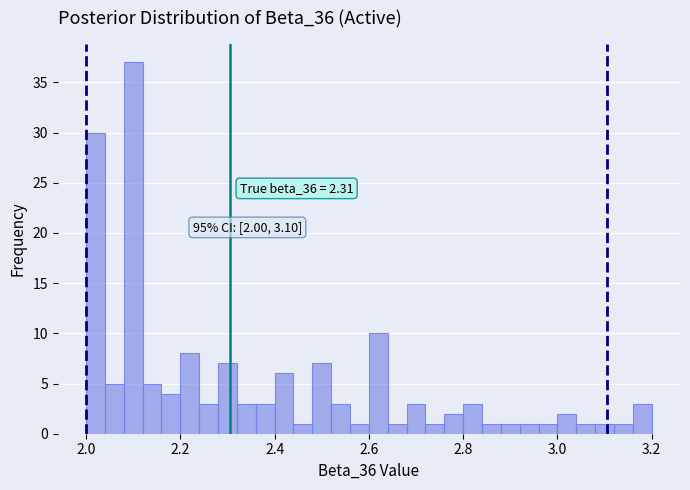

Read against the x-axis, roughly where is the centre of the tallest bar?

2.10